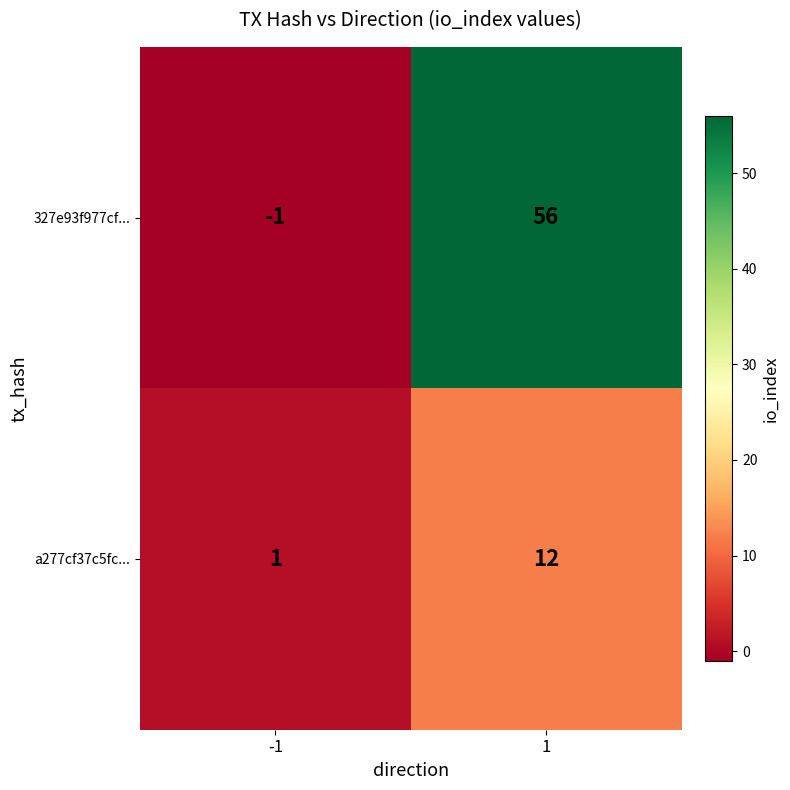

What is the difference between the maximum and minimum values in the a277cf37c5fc... series?

11